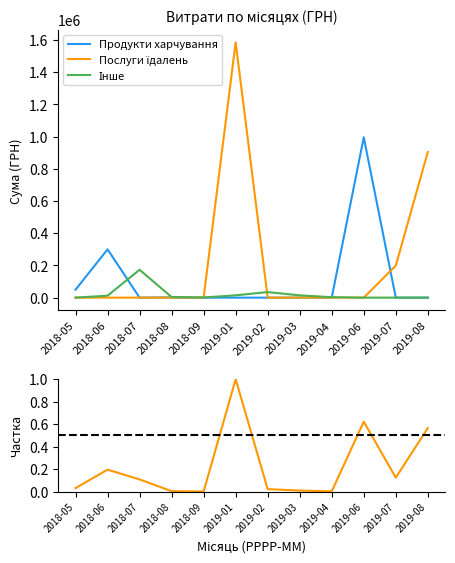

At which label does Продукти харчування reach its minimum?

2018-07